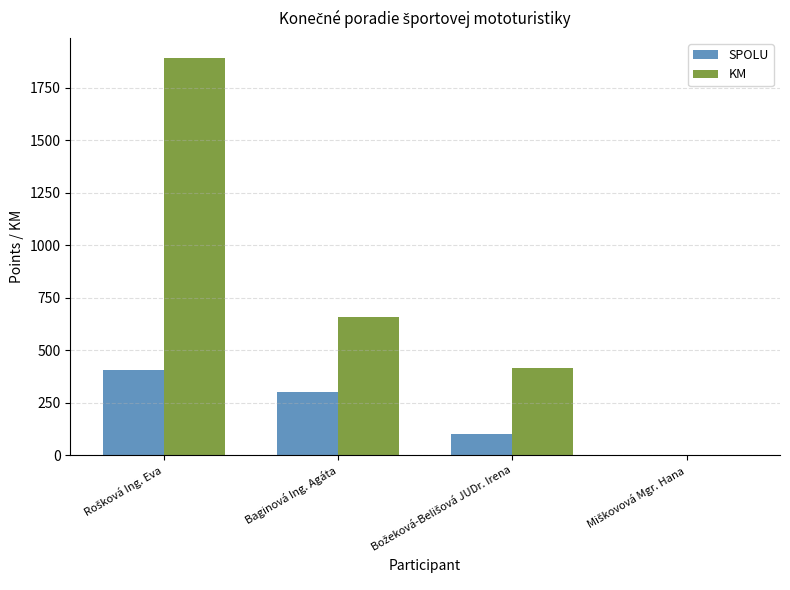

The KM series shows 948 at Baginová Ing. Agáta. True or false?

False